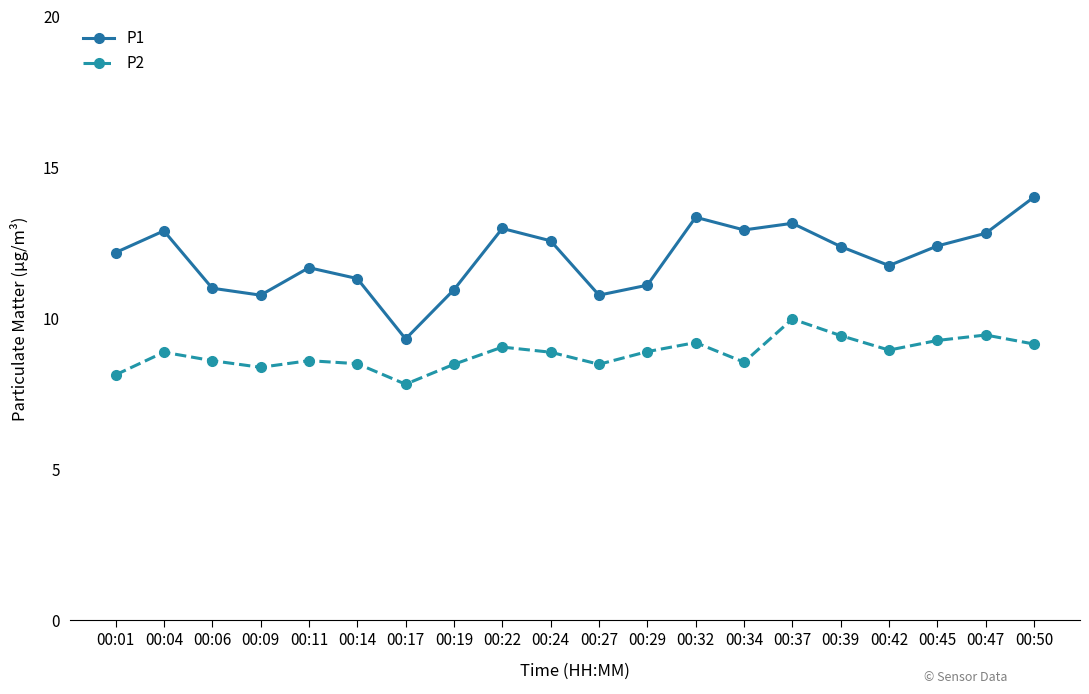

Which category has the highest value across all series?

00:50